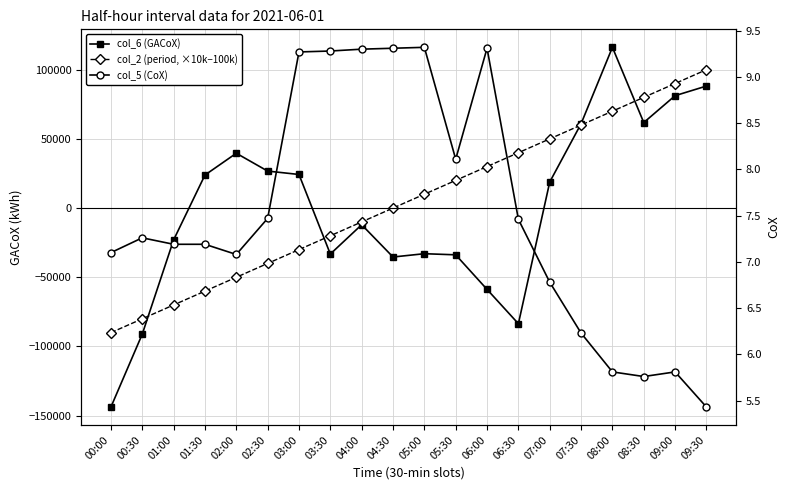

Rank the series by their maximum value, from lowest to highest.

col_5 (CoX), col_2 (period, ×10k−100k), col_6 (GACoX)